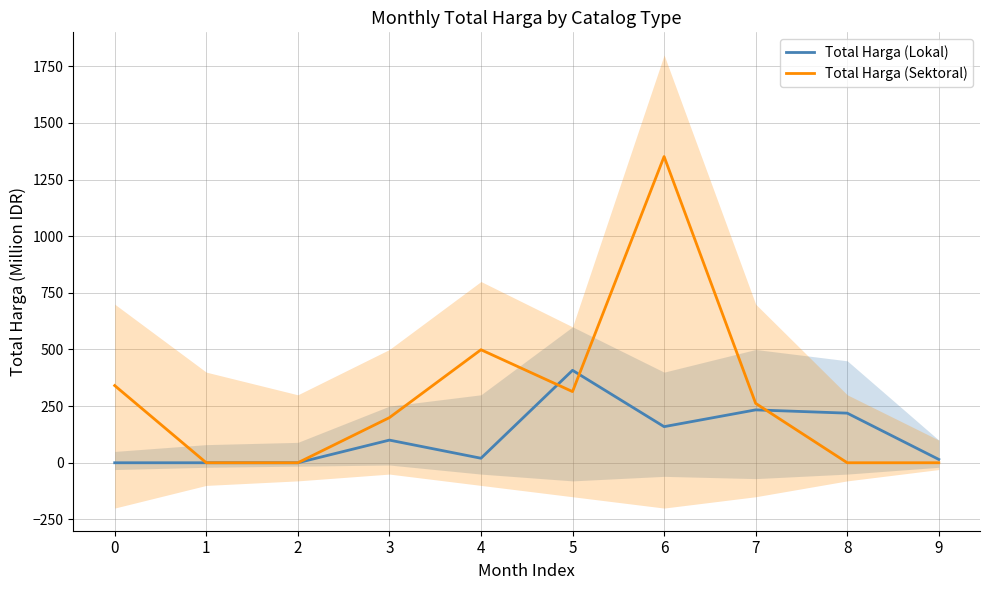

What is the difference between the Total Harga (Sektoral) values at 1 and 3?

199.2